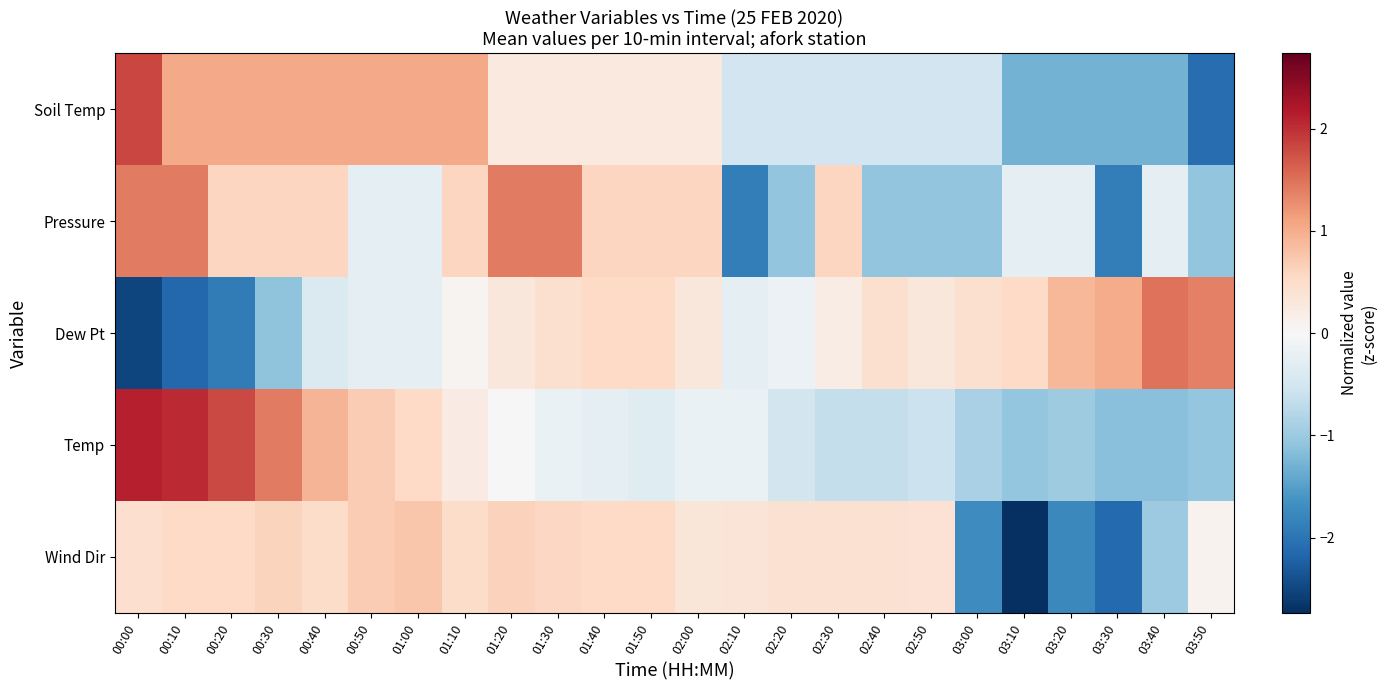

Which series has the largest range (max minus min)?

Dew Pt